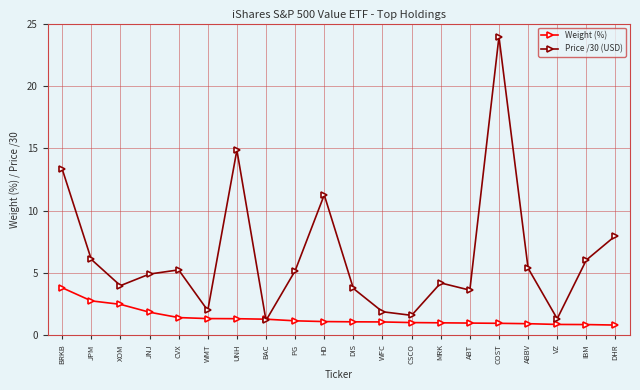

Which series has the largest range (max minus min)?

Price /30 (USD)